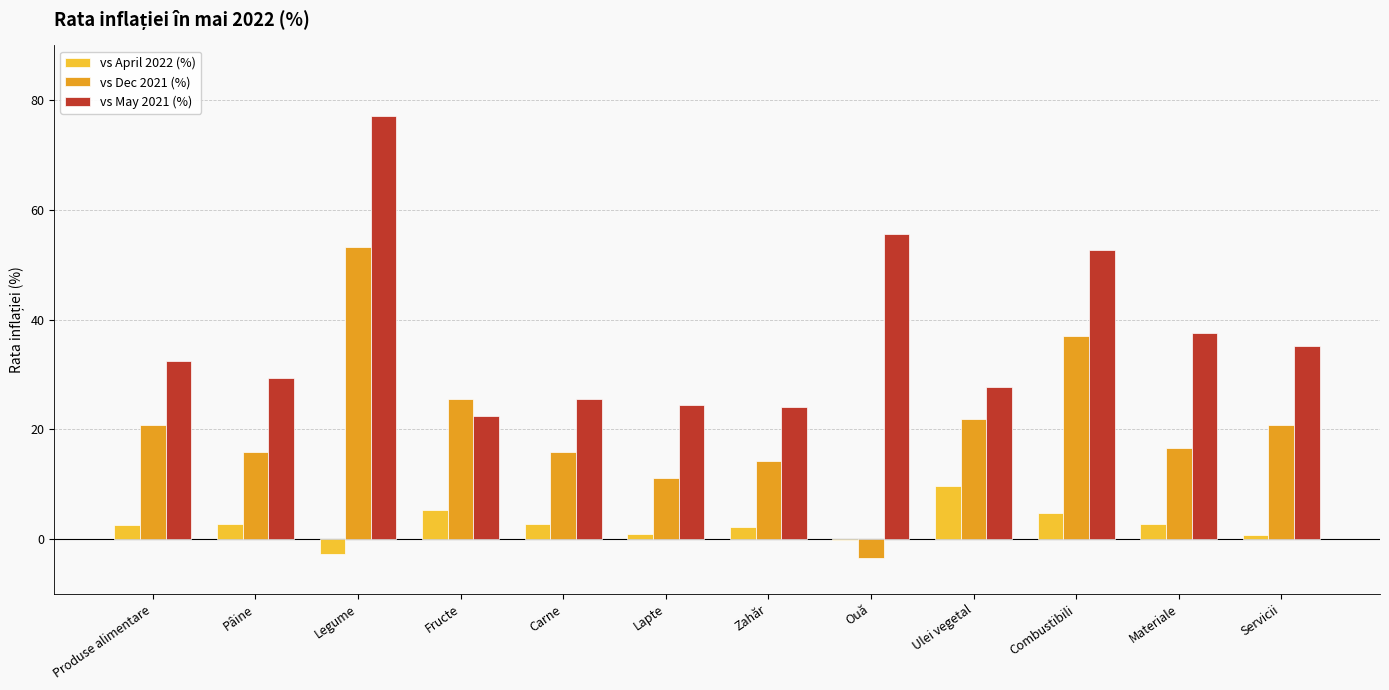

Which label corresponds to the largest value in the chart?

Legume